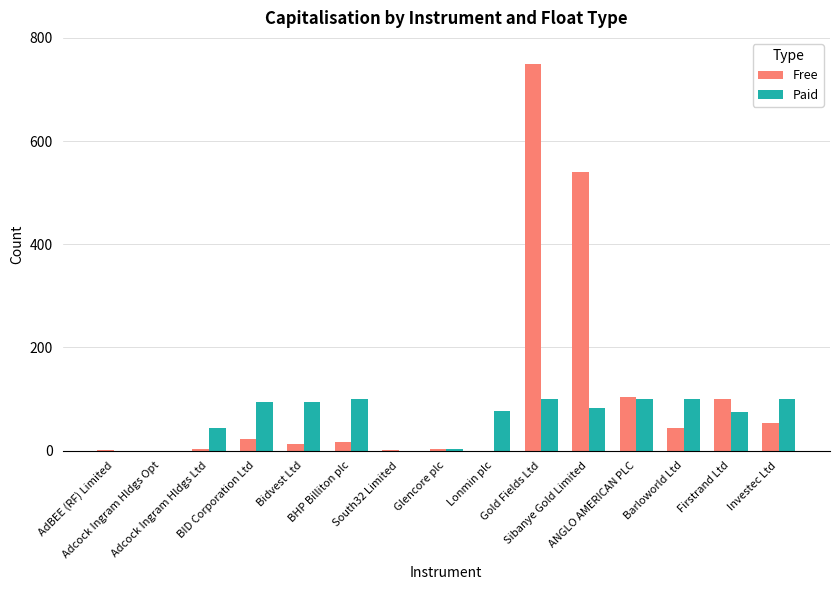

The value of Paid at South32 Limited is 46.6. True or false?

False